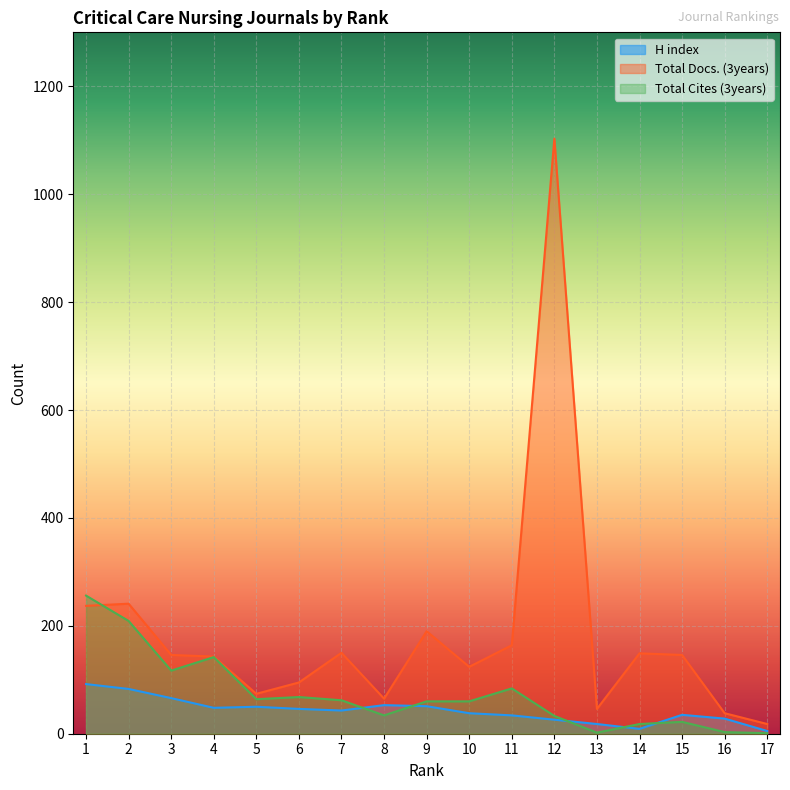

What is the smallest value displayed?

1